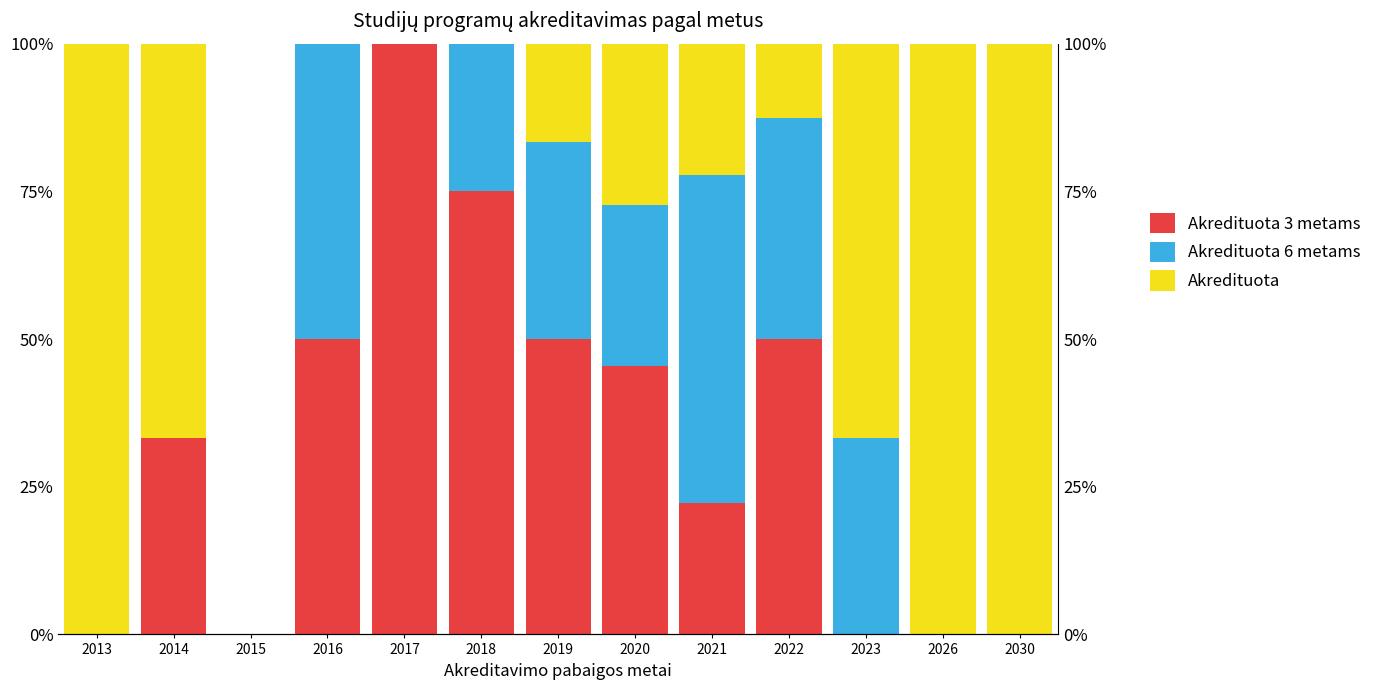

How many values in Akredituota are above zero?

9